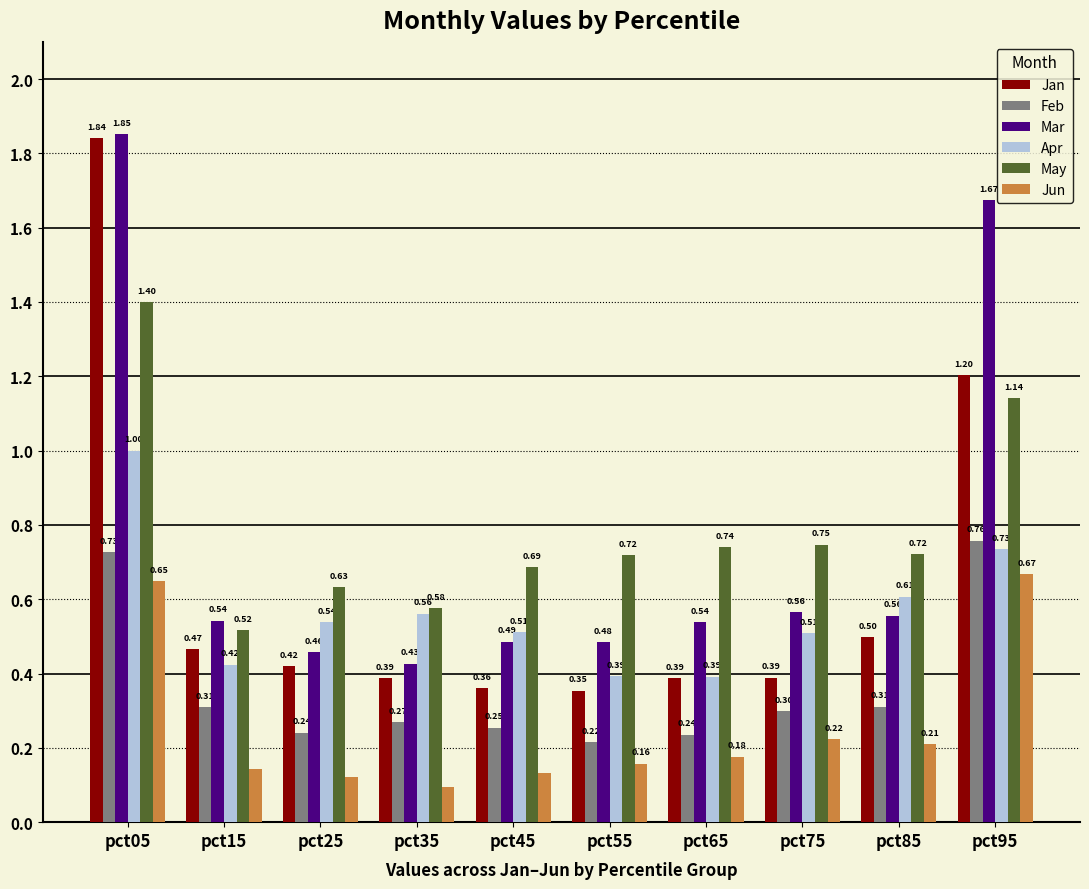

At how many categories does at least one series exceed 0?

10